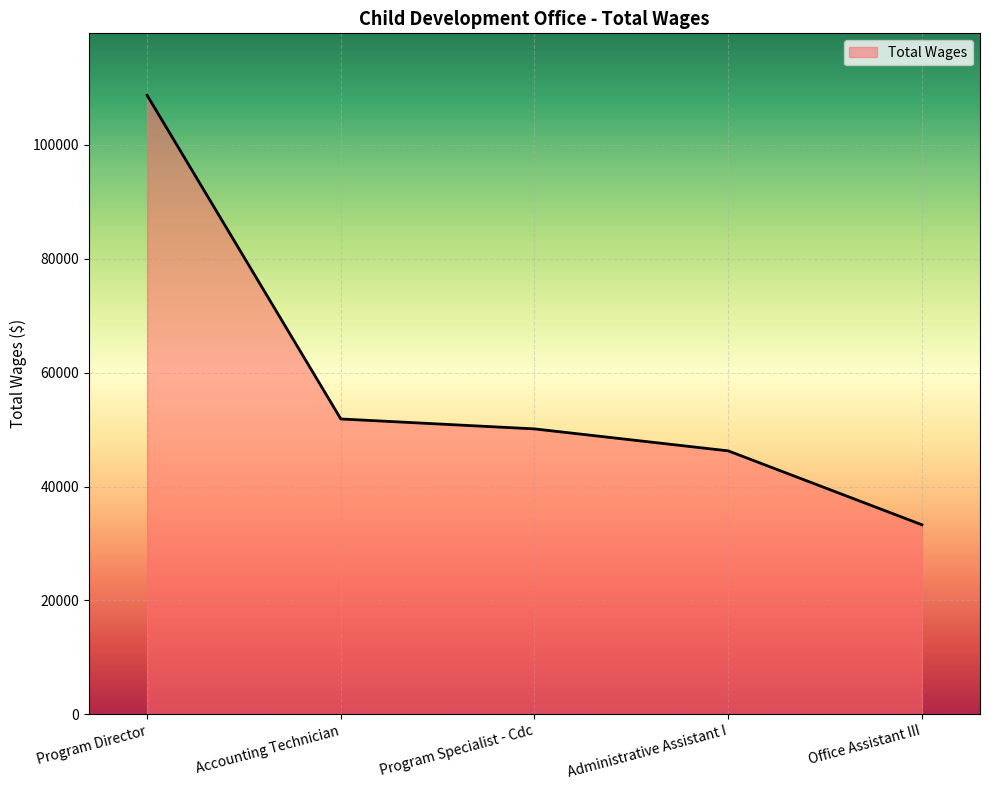

What is the difference between the maximum and minimum values?

75439